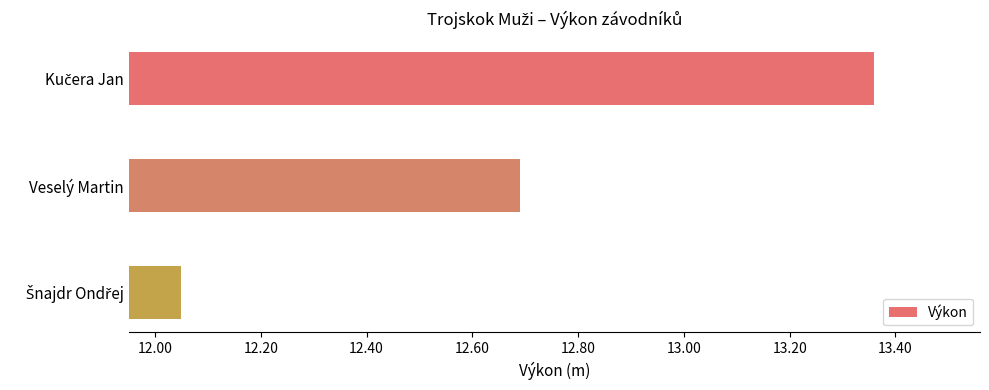

True or false: the data shows 12.7 at Veselý Martin.

True